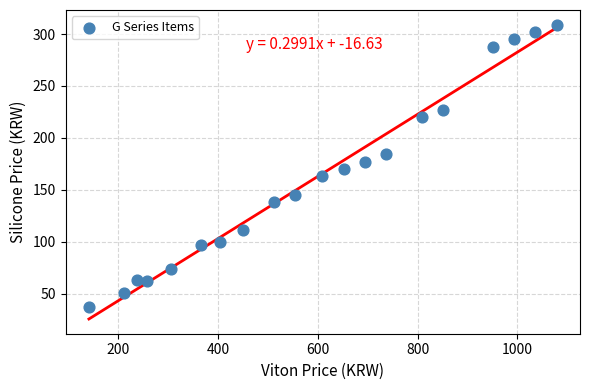

What is the range of Y values (max minus min)?

272